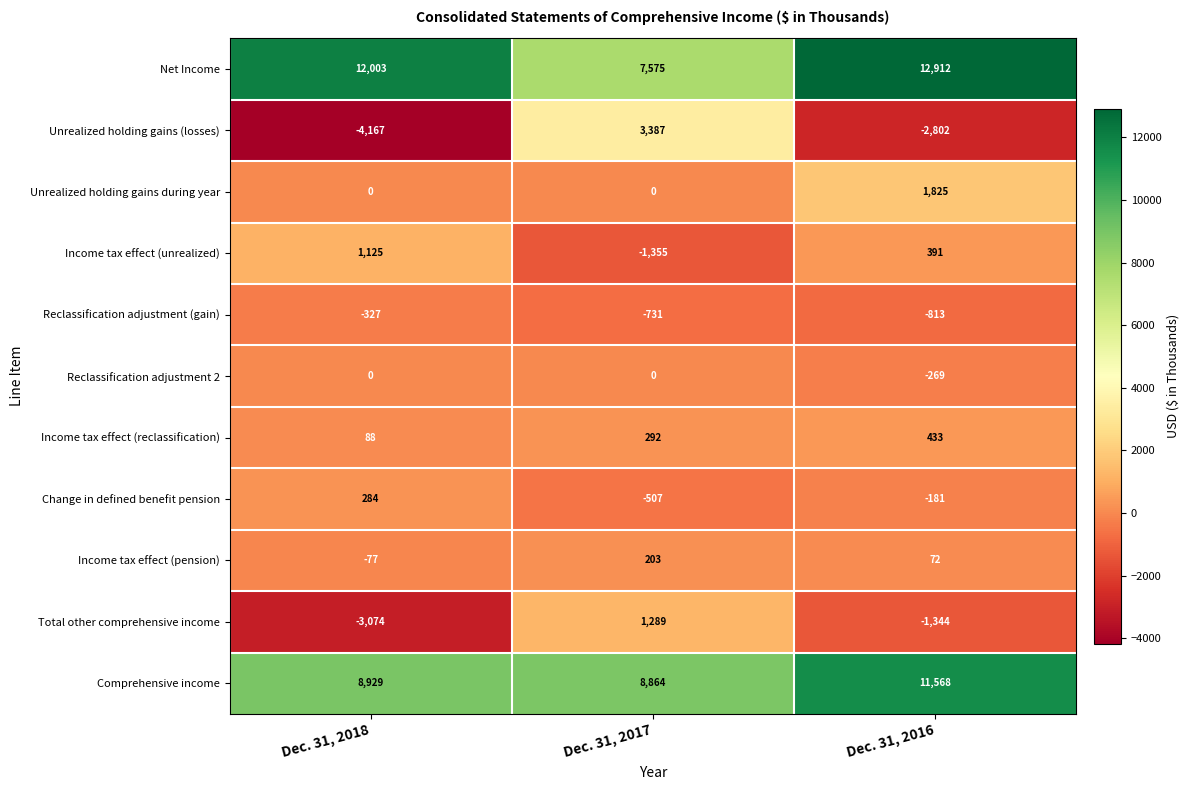

The value of Reclassification adjustment (gain) at Dec. 31, 2017 is -731. True or false?

True